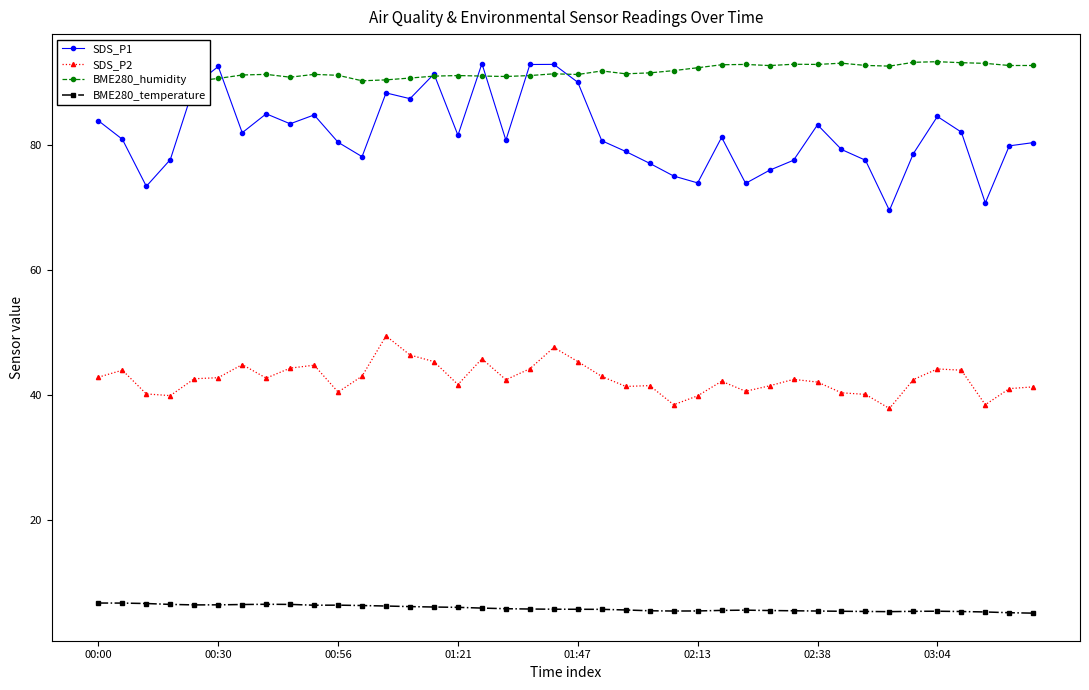

Where is BME280_humidity nearest to the value 91?

16